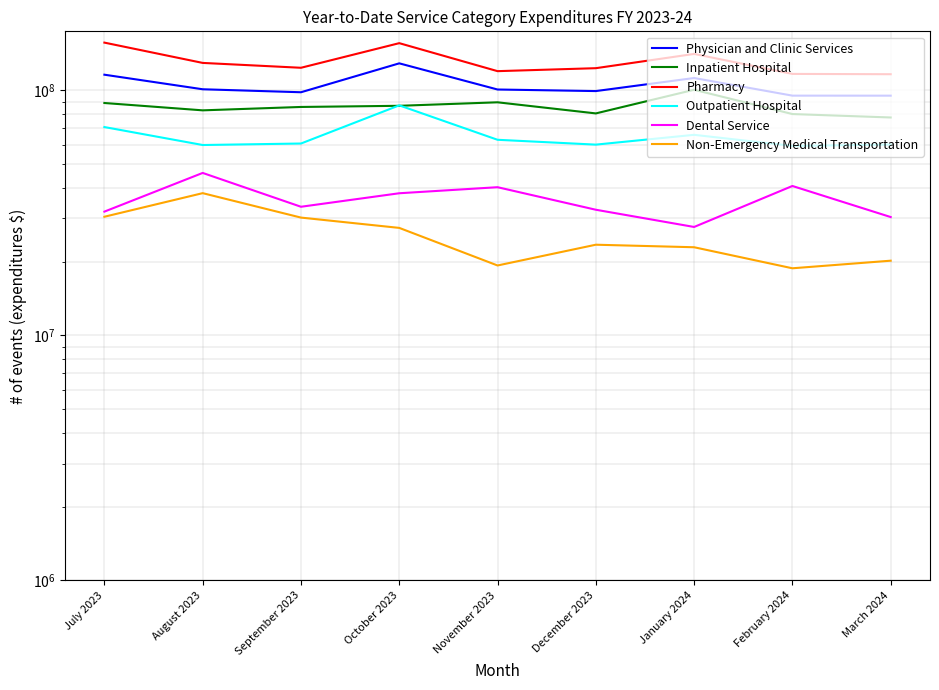

At which category does Pharmacy reach its first local valley?

September 2023